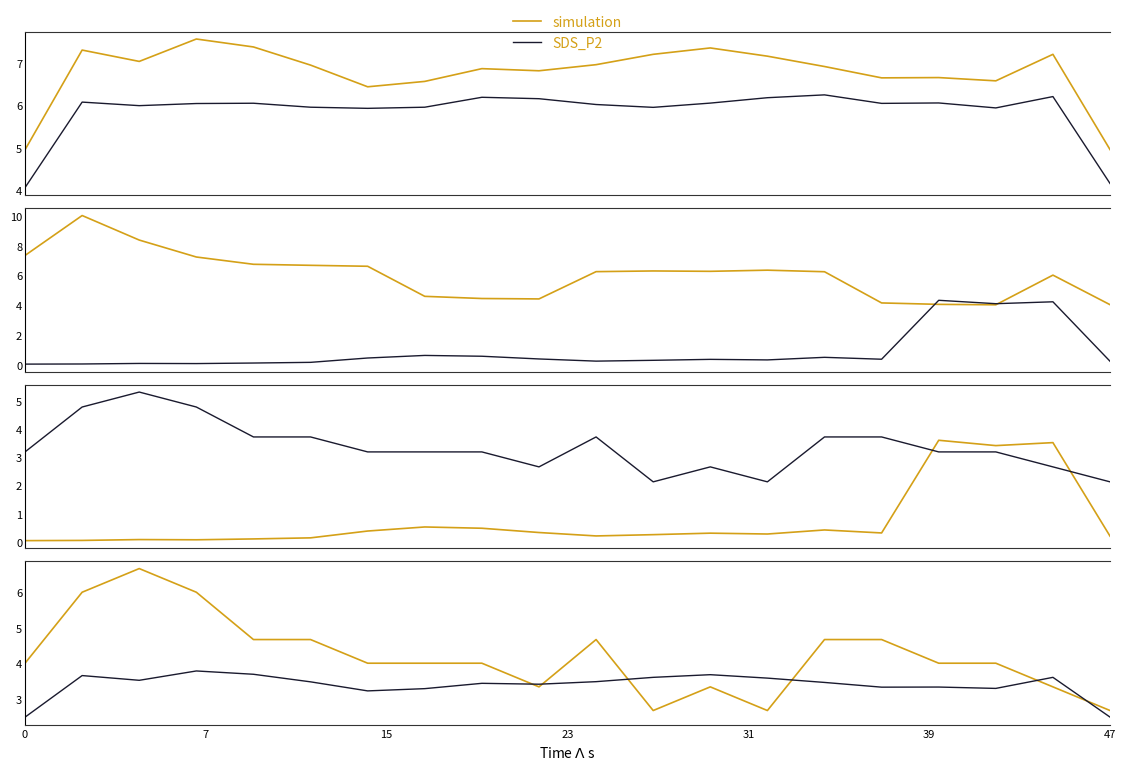

Where is the first local minimum for SDS_P2?

15